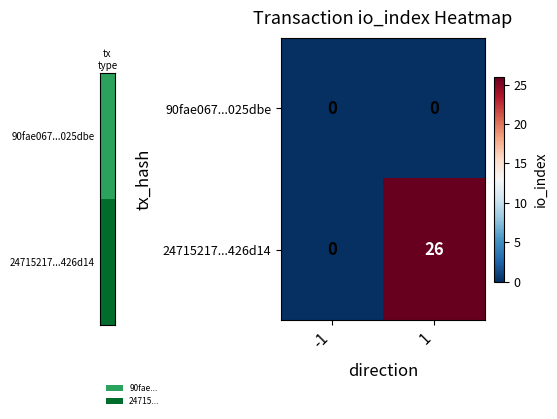

The 24715217...426d14 series shows -12 at -1. True or false?

False